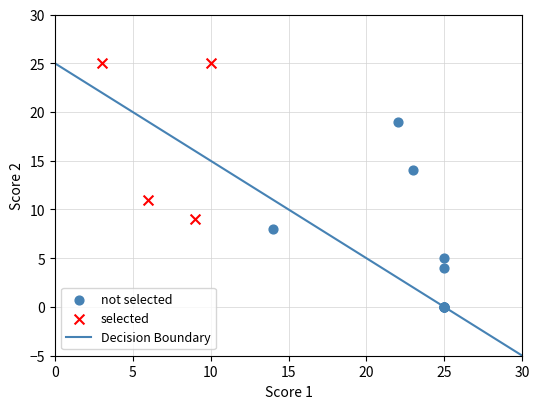

Which series contains the highest Y value?

selected